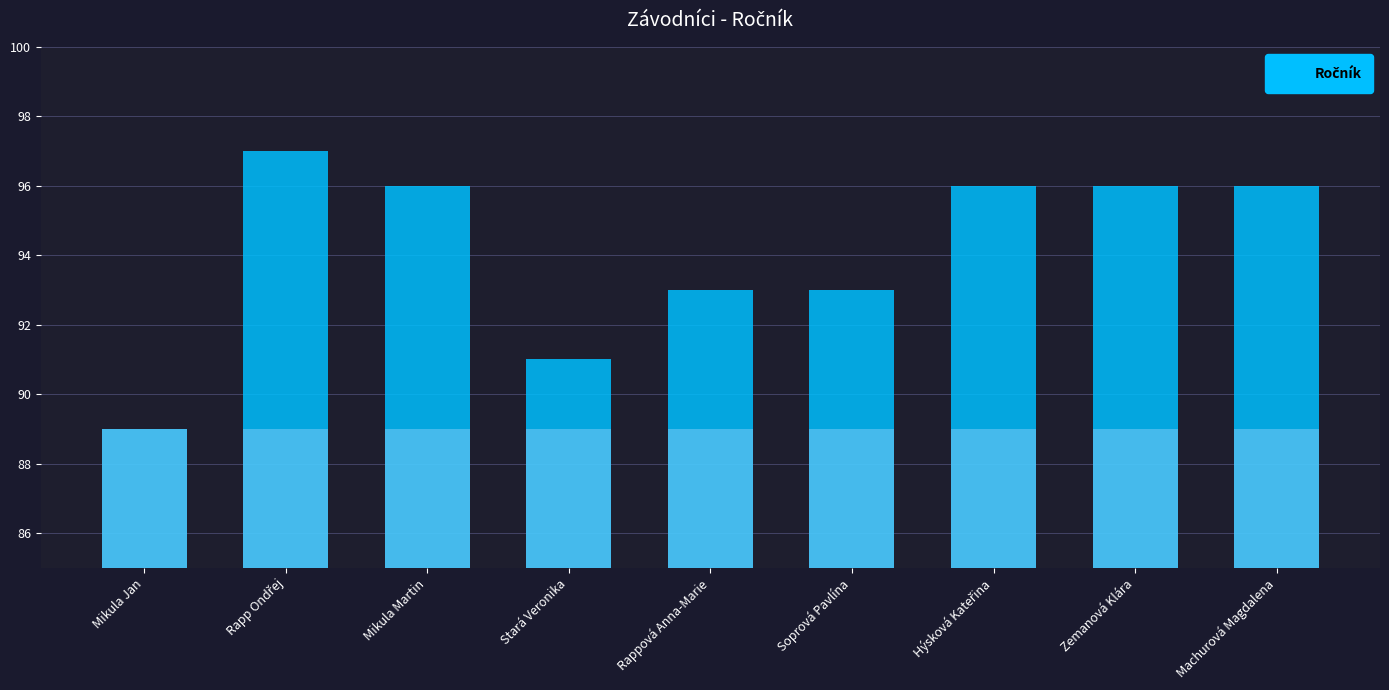

What is the average value?

94